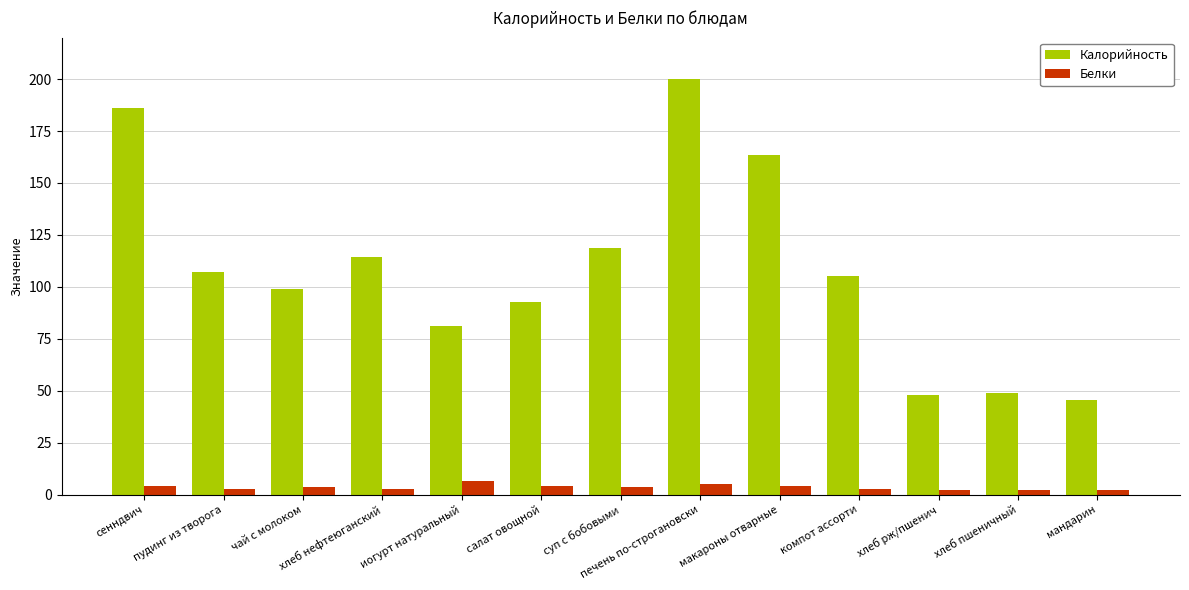

What is the sum of all Белки values?

46.1